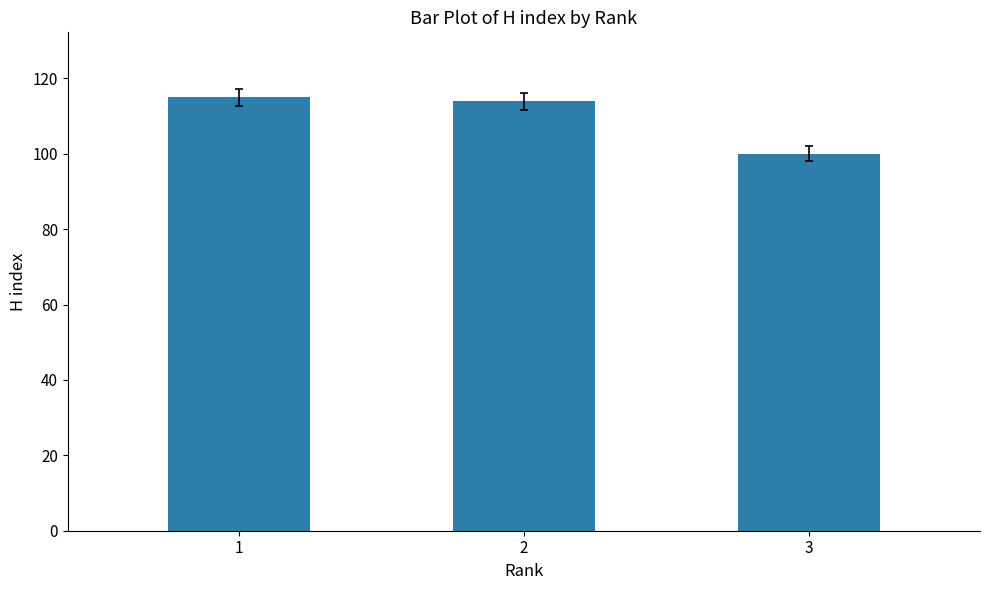

Reading right to left, list all the values displayed in this chart.

100	114	115